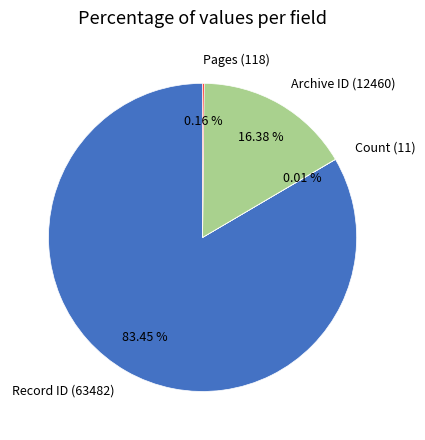

Is Record ID (63482) the majority of the pie?

Yes